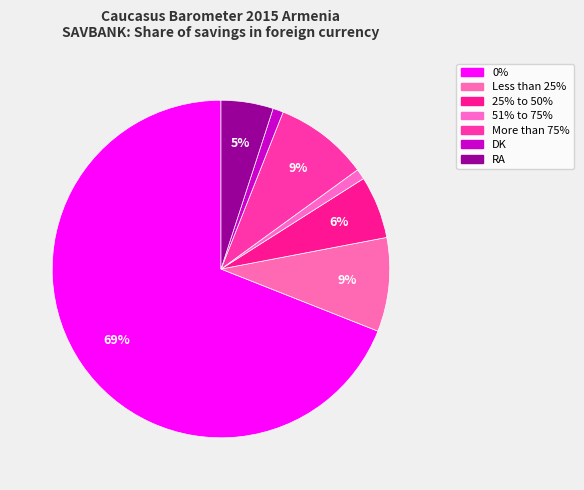

Is 0% the majority of the pie?

Yes